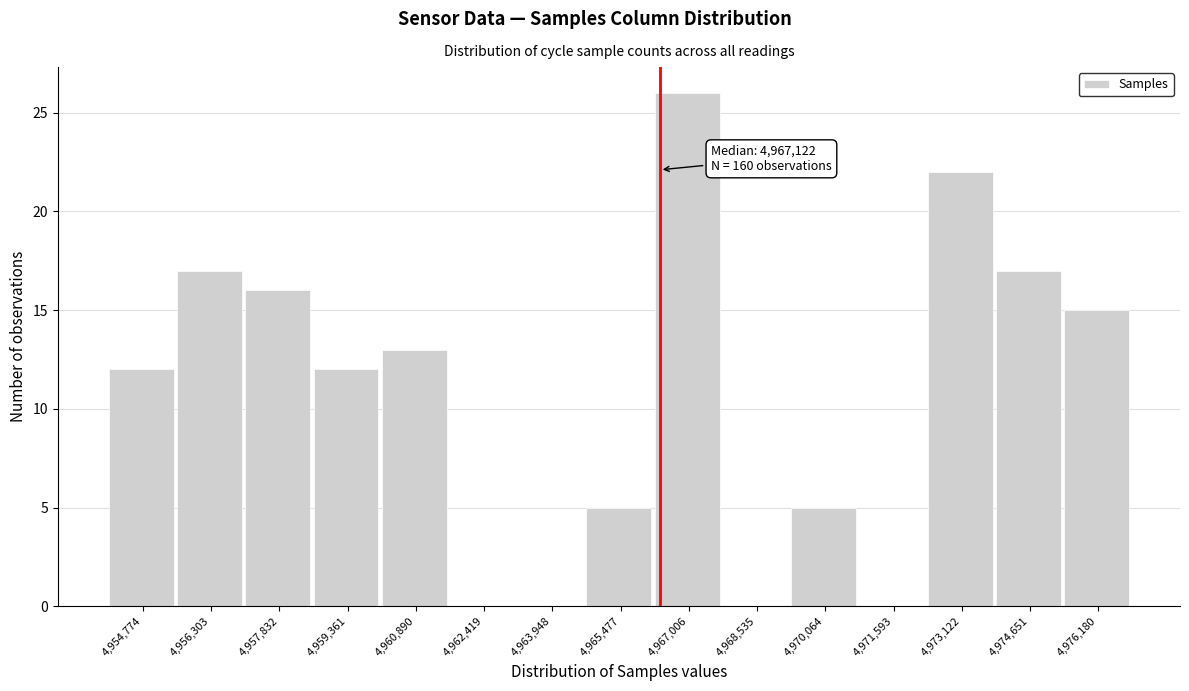

Reading left to right, extract all data points from this chart.

4,954,774=12	4,956,303=17	4,957,832=16	4,959,361=12	4,960,890=13	4,962,419=0	4,963,948=0	4,965,477=5	4,967,006=26	4,968,535=0	4,970,064=5	4,971,593=0	4,973,122=22	4,974,651=17	4,976,180=15